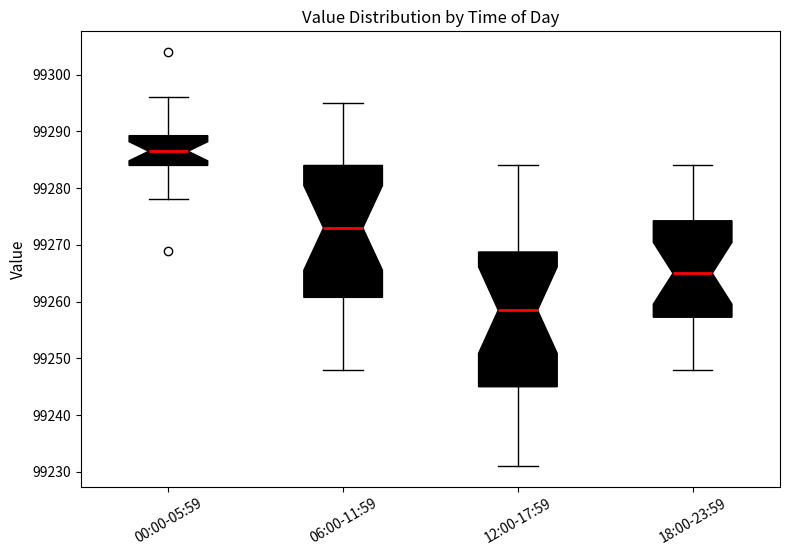

Reading left to right, transcribe this box plot: for each box, give where its median line is, the range the box spans, and where its two whiskers end, as read against the y-axis. The values are not printed on the chart, so give them approximately, as read against the axis.

00:00-05:59: median 99287, box 99284 to 99289, whiskers 99278 to 99296
06:00-11:59: median 99273, box 99261 to 99284, whiskers 99248 to 99295
12:00-17:59: median 99259, box 99245 to 99269, whiskers 99231 to 99284
18:00-23:59: median 99265, box 99257 to 99274, whiskers 99248 to 99284